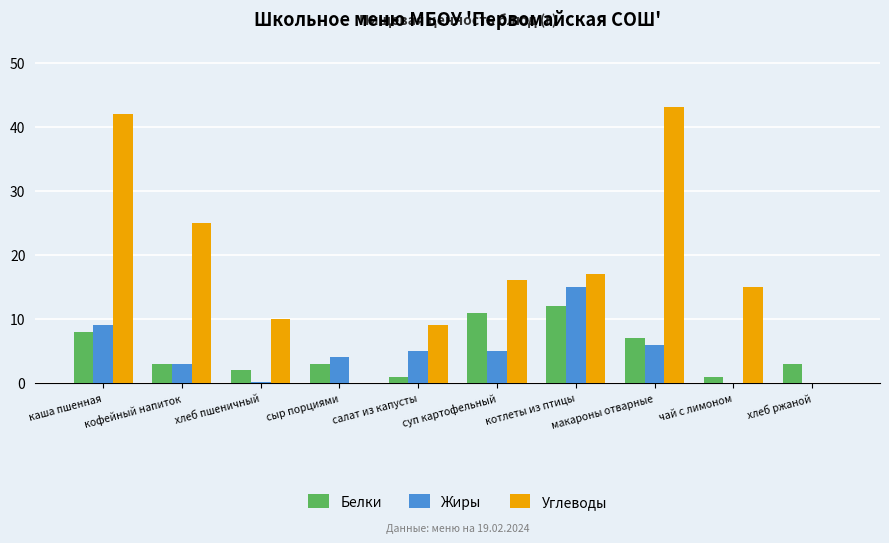

What value does the Жиры series have at каша пшенная?

9.0